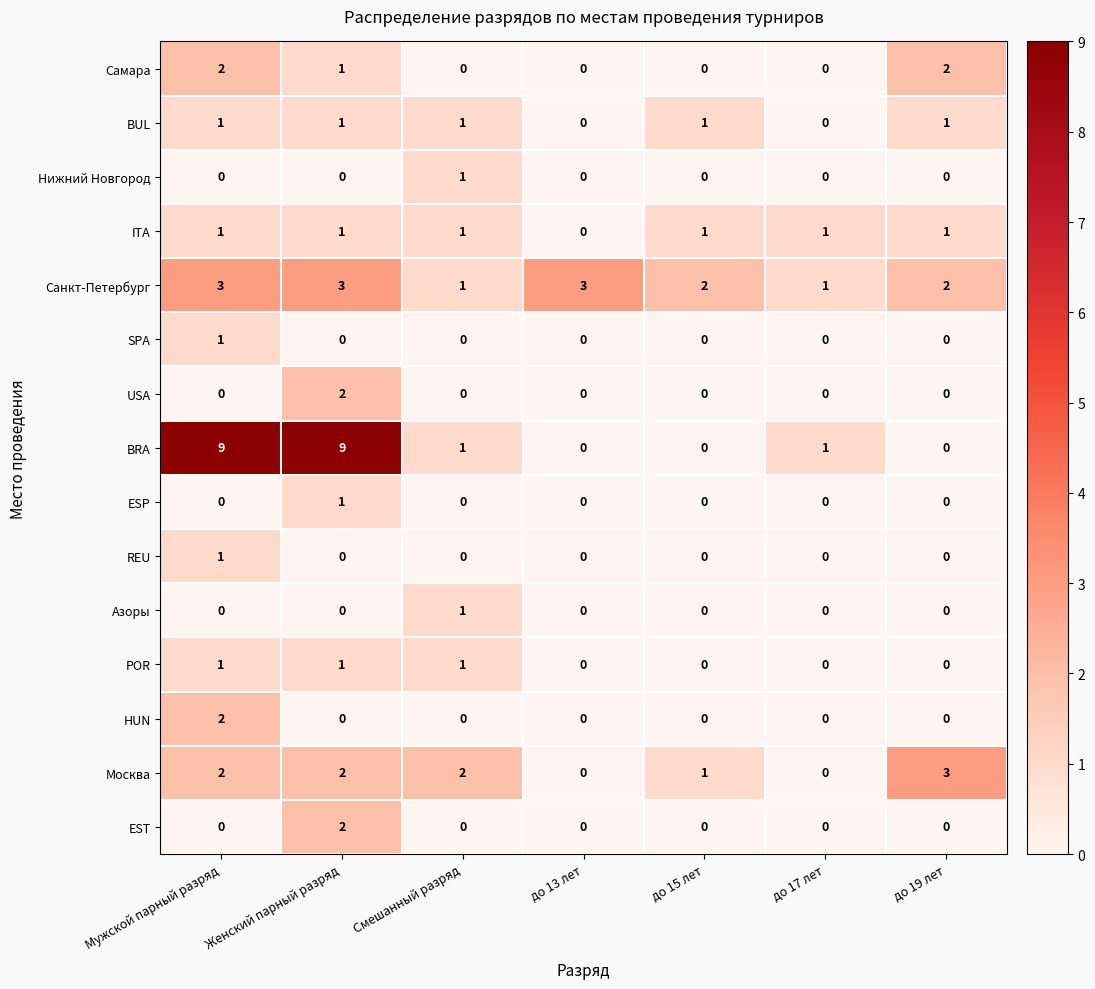

What is the difference between the second highest and second lowest values in the BRA series?

9